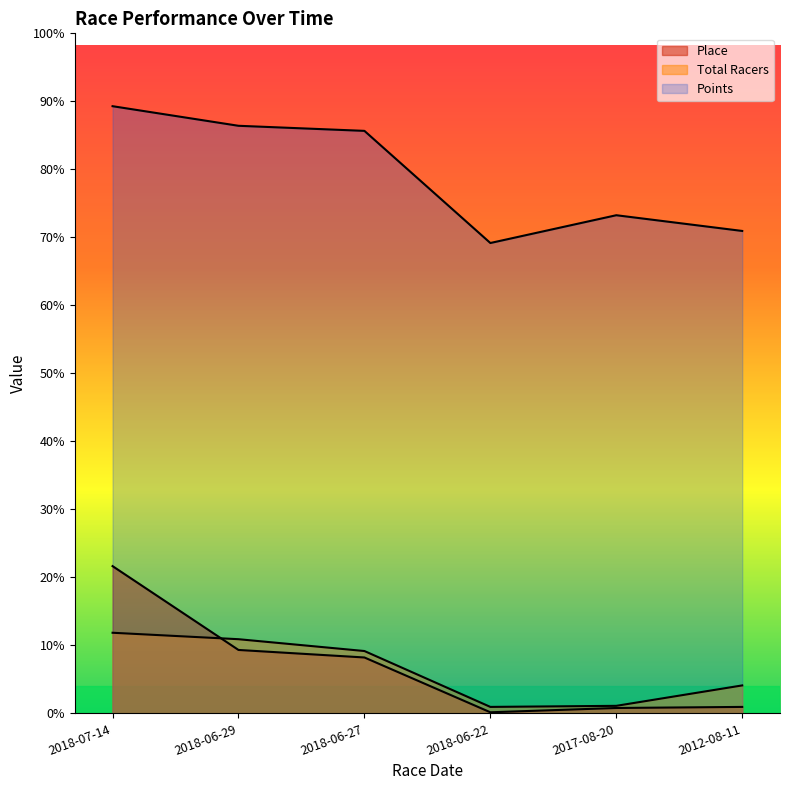

Does the chart display data point markers on the line(s)?

No